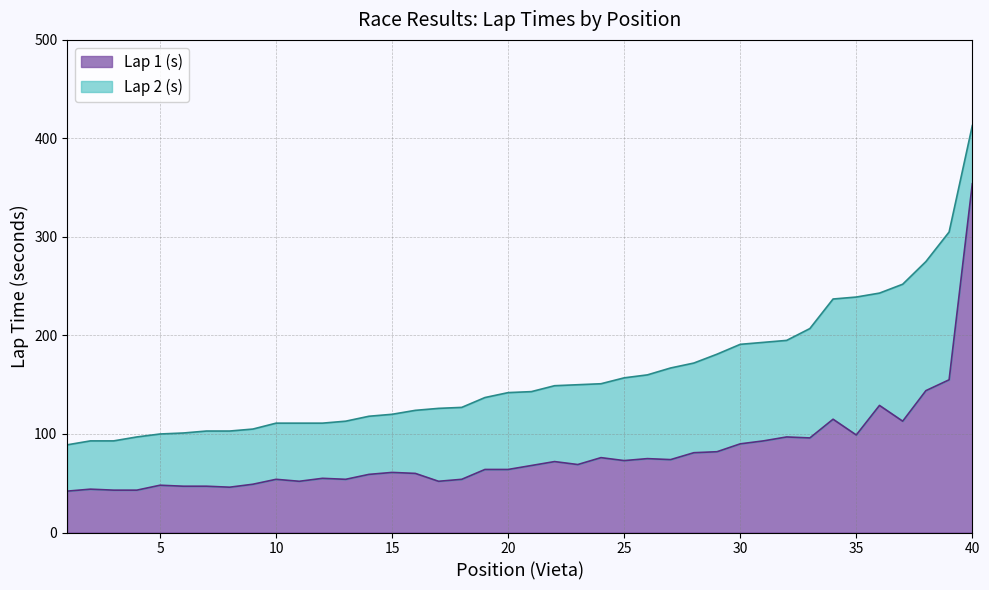

Rank the categories by value from highest to lowest.

40, 39, 38, 36, 34, 37, 35, 32, 33, 31, 30, 29, 28, 24, 26, 27, 25, 22, 23, 21, 19, 20, 15, 16, 14, 12, 10, 13, 18, 11, 17, 9, 5, 6, 7, 8, 2, 3, 4, 1